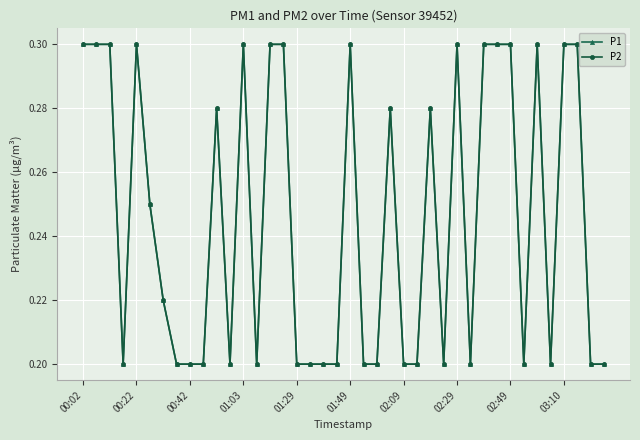

What is the value of the P1 point at the 30th from the left?

0.2